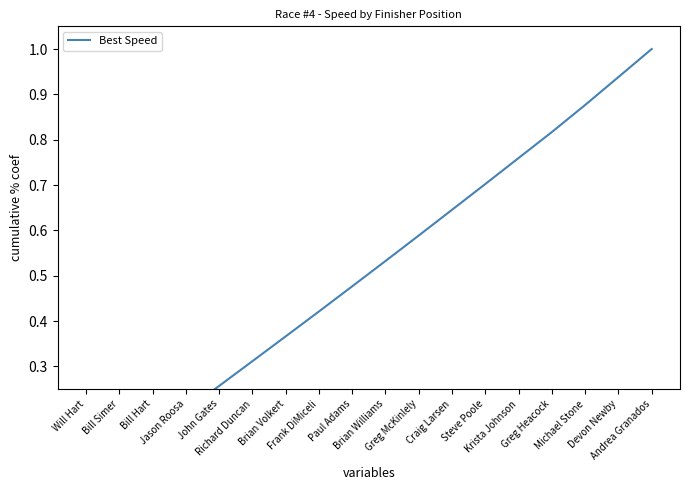

What is the difference between the maximum and second lowest values?

0.9